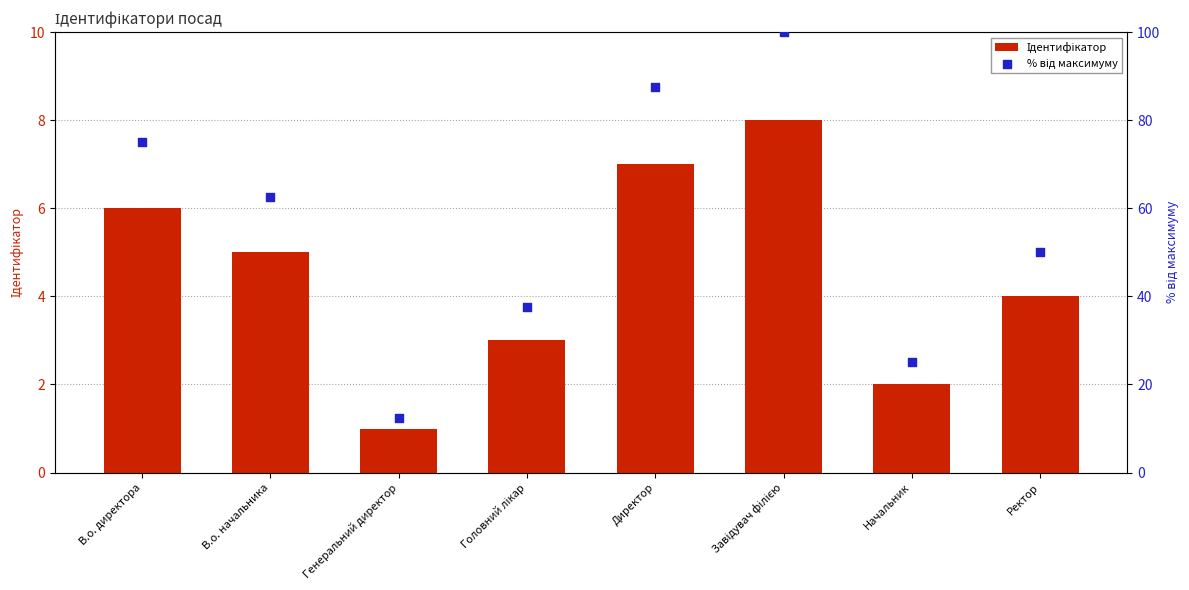

Is the value of Ідентифікатор at Ректор greater than the value of % від максимуму at В.о. директора?

No